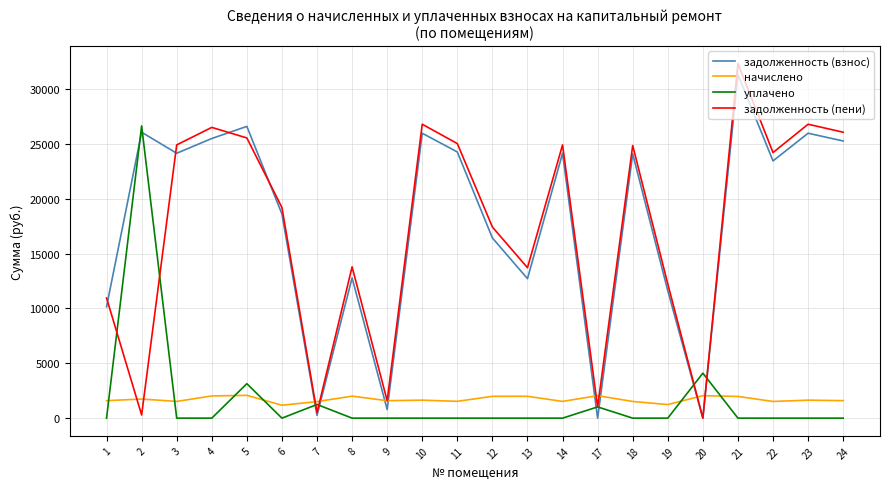

True or false: уплачено and начислено intersect in this chart.

True